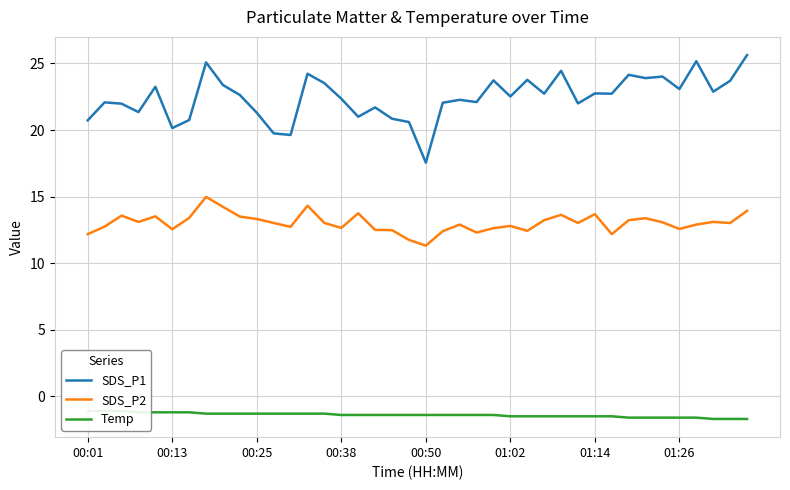

True or false: SDS_P2 and Temp intersect in this chart.

False